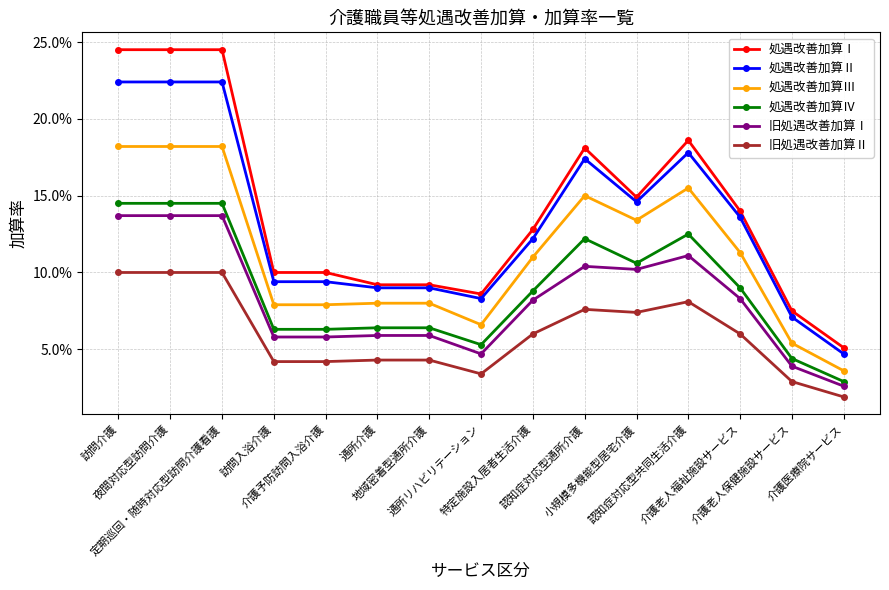

What are all the series names shown in the legend?

処遇改善加算Ⅰ, 処遇改善加算Ⅱ, 処遇改善加算Ⅲ, 処遇改善加算Ⅳ, 旧処遇改善加算Ⅰ, 旧処遇改善加算Ⅱ